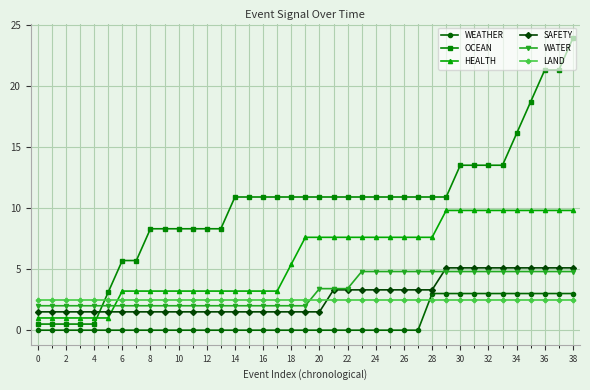

Which series has the widest spread of values?

OCEAN